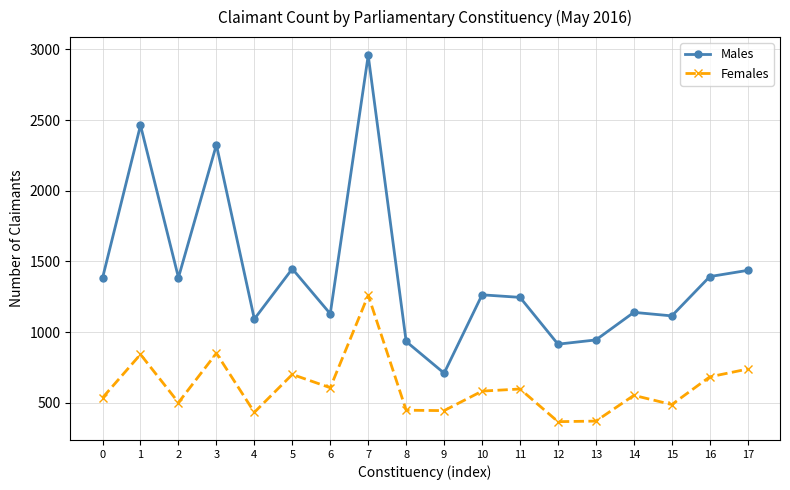

The value of Females at 11 is 598. True or false?

True